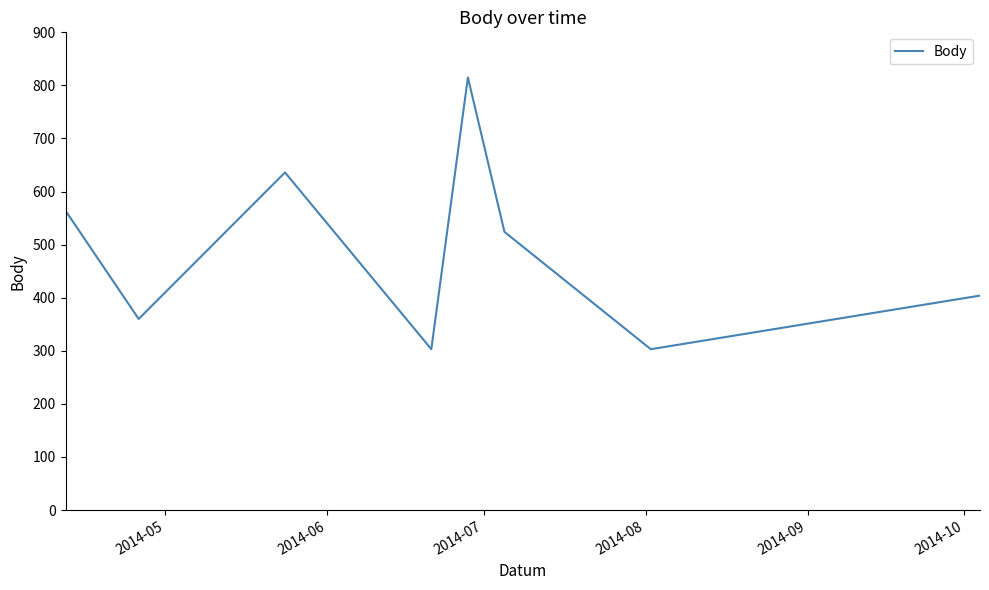

How many categories are shown in the chart?

8